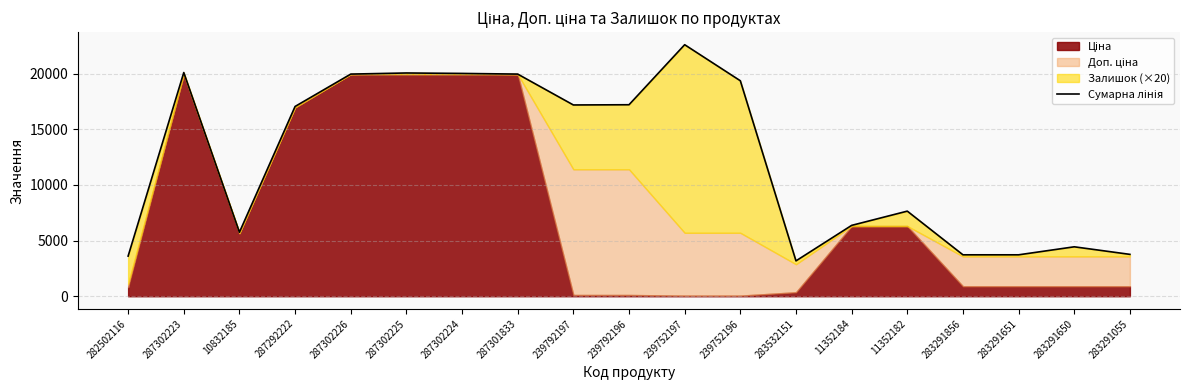

What is the difference between the maximum and minimum values?

19426.2